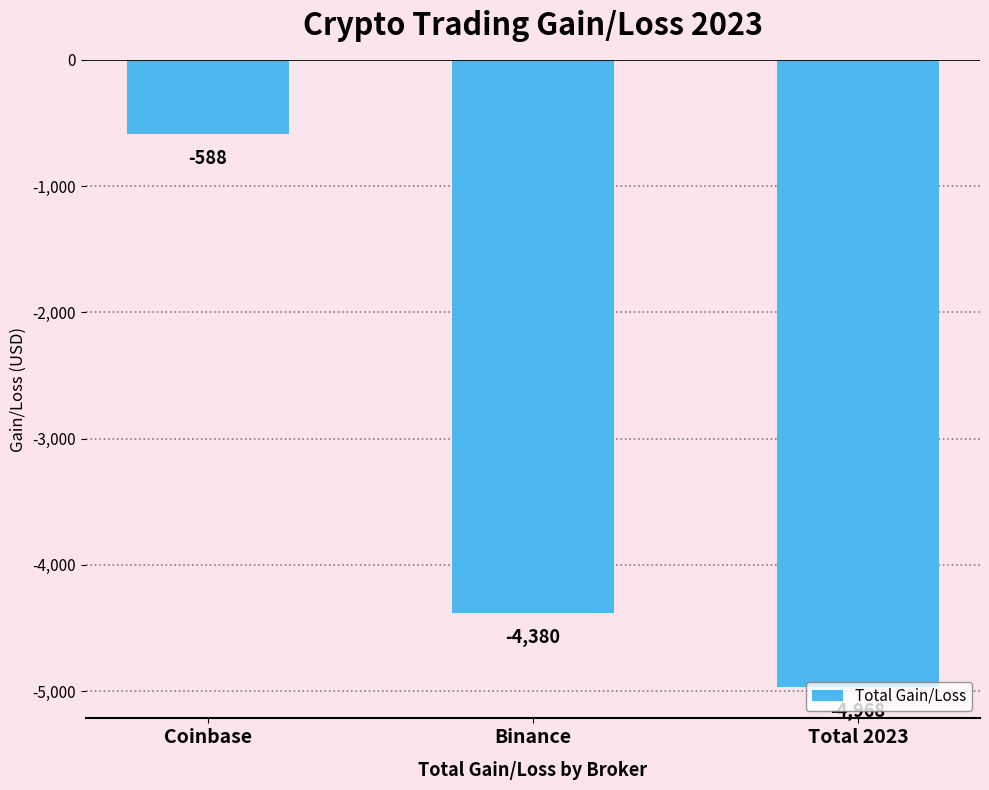

Which has a higher value, Coinbase or Binance?

Coinbase